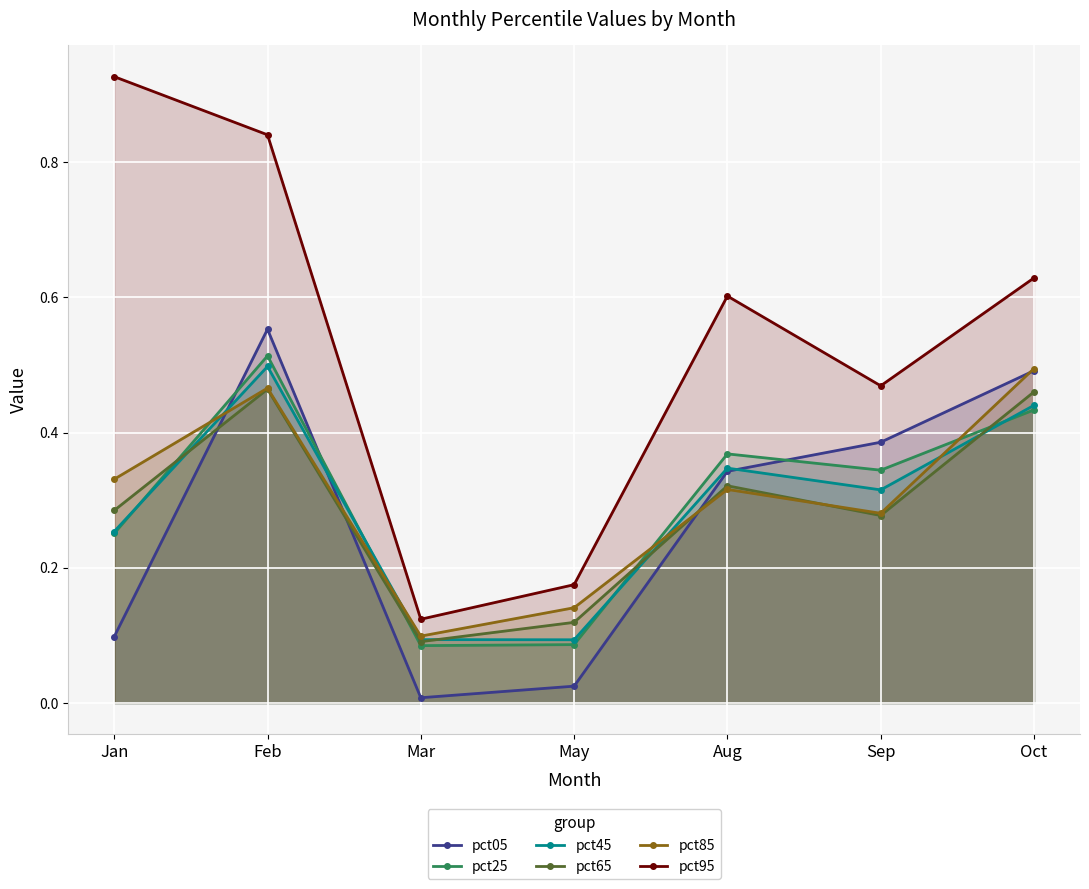

Rank the series at Sep from lowest to highest value.

pct65, pct85, pct45, pct25, pct05, pct95